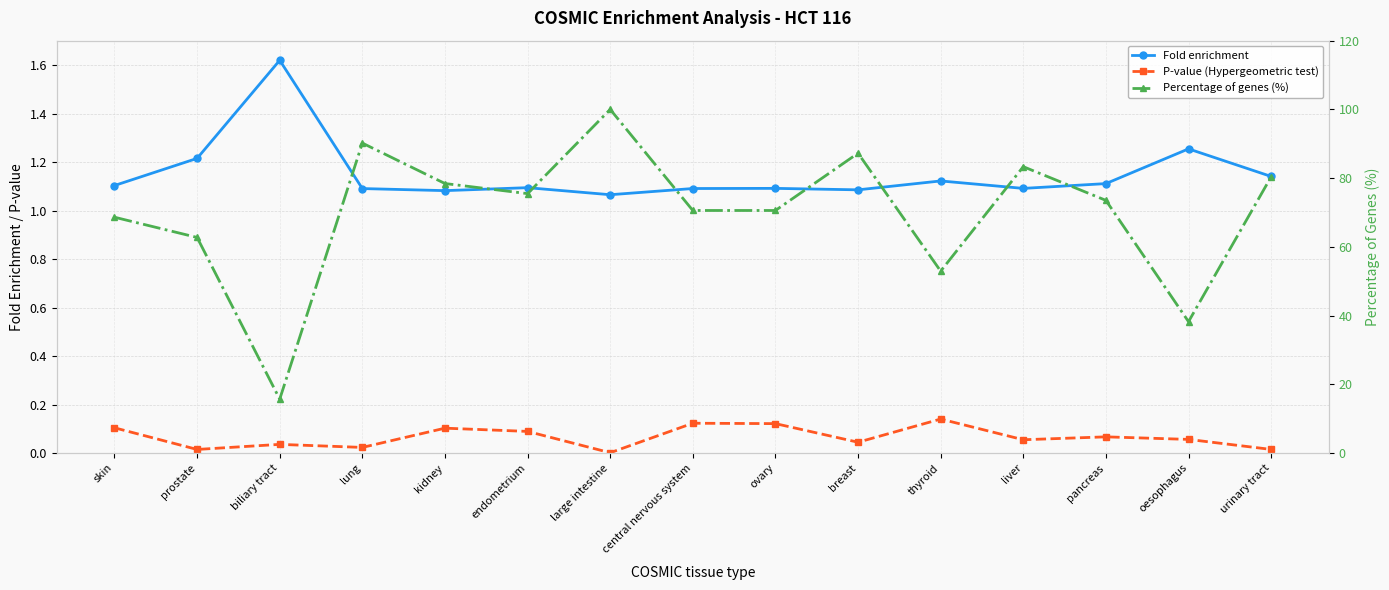

What is the sum of the Fold enrichment values at ovary and large intestine?

2.2